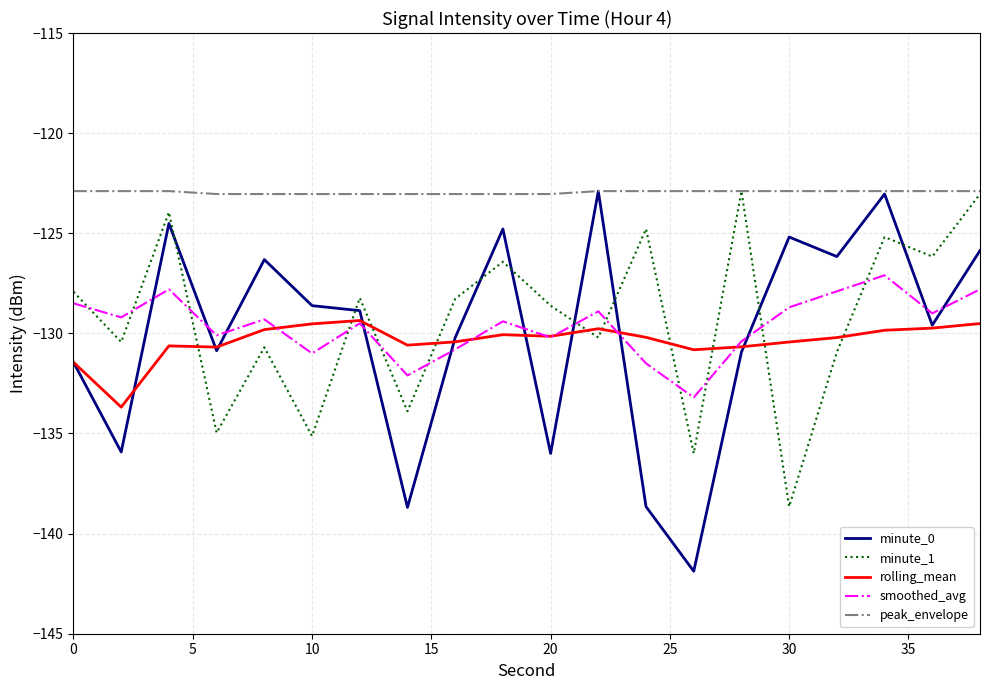

Which series has the largest total across all categories?

peak_envelope